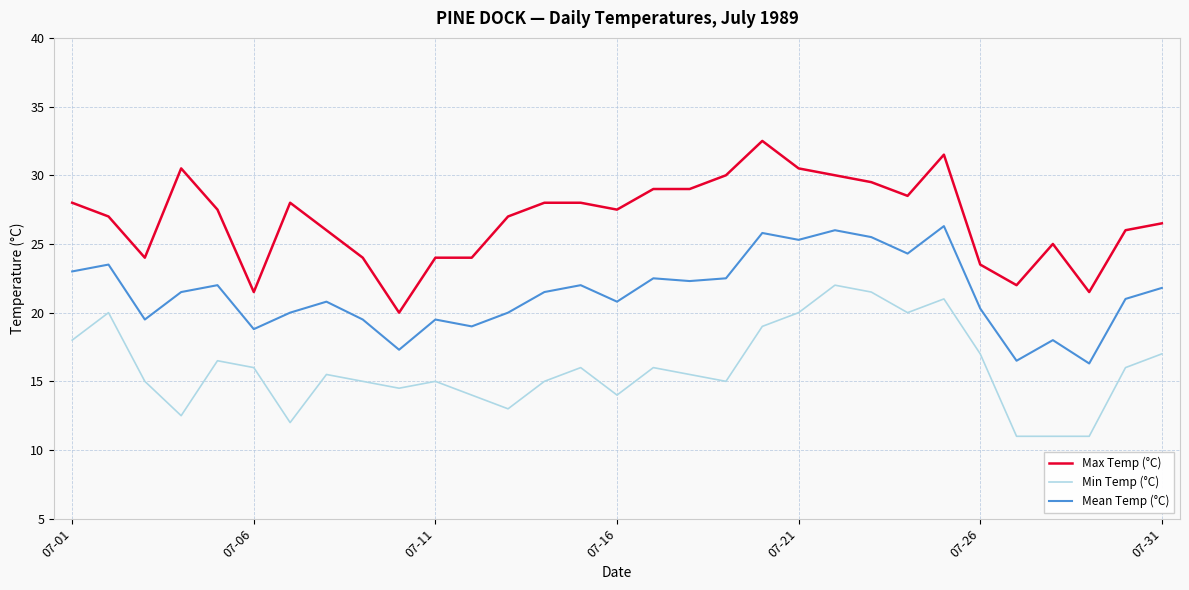

Which series has the largest total across all categories?

Max Temp (°C)